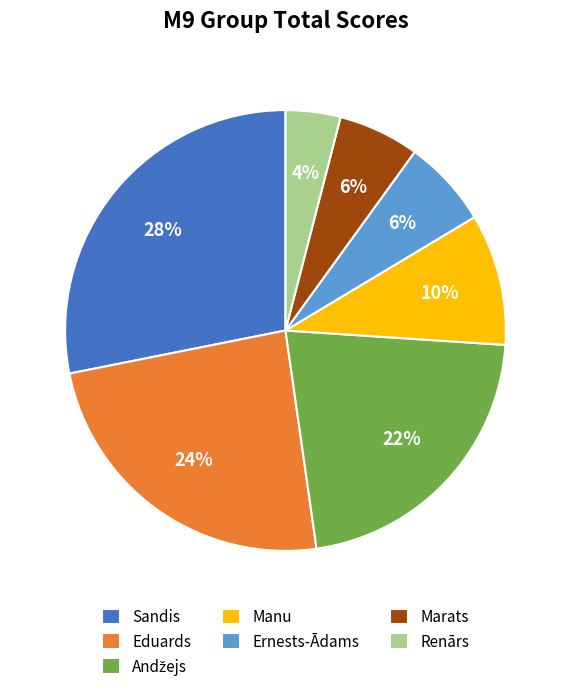

Is it true that Eduards is 24% of the pie?

True